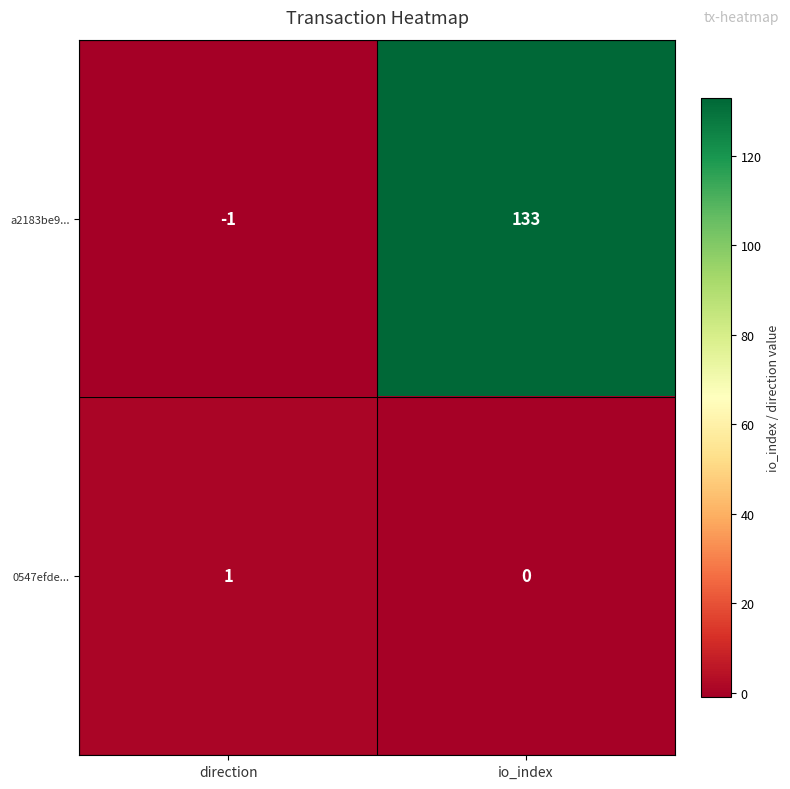

How many values in the a2183be9... series are below 133?

1